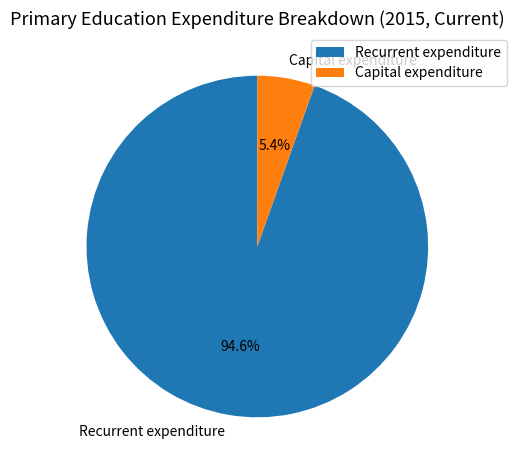

How many segments does this pie chart have?

2